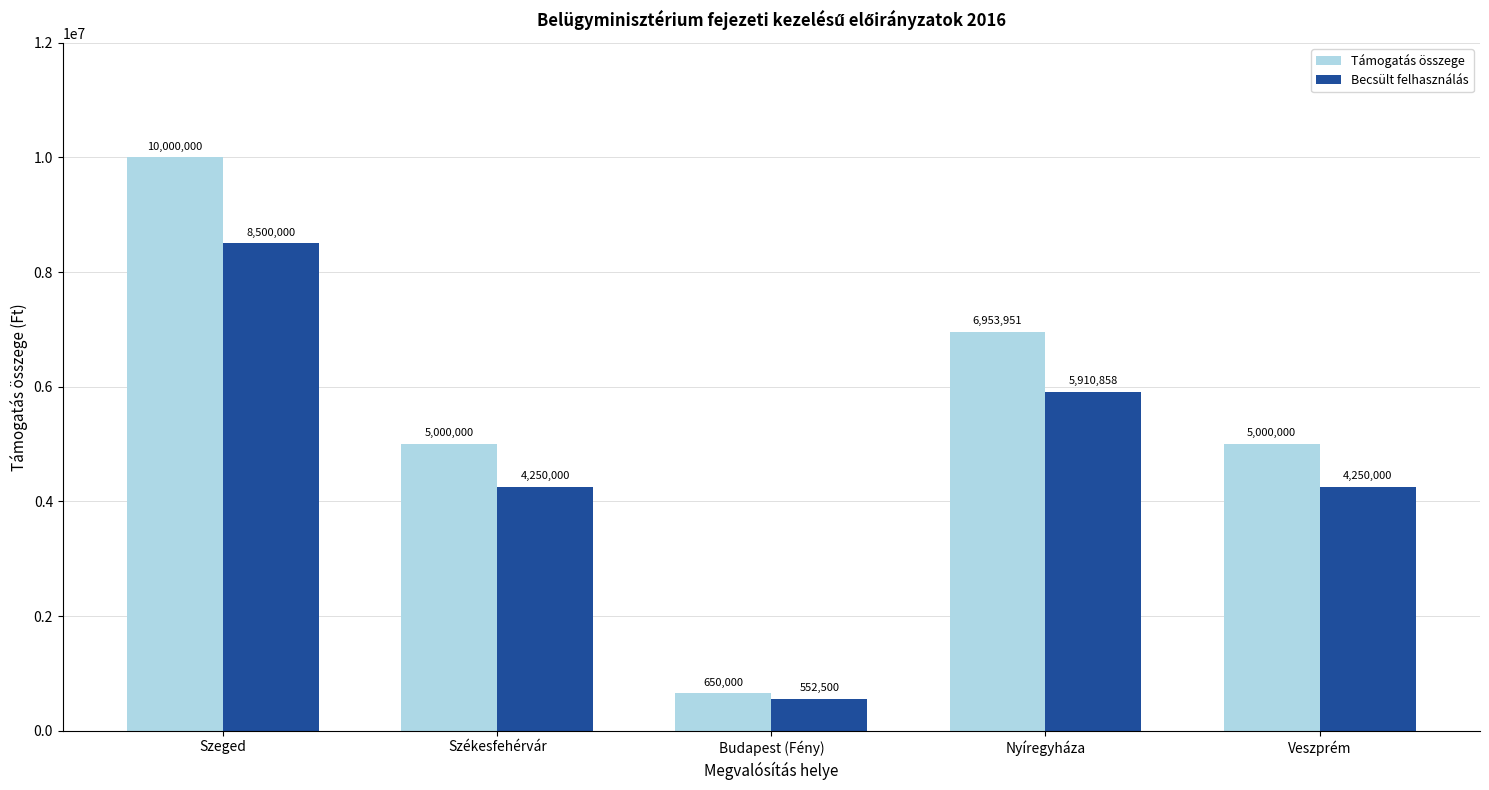

Is the value of Támogatás összege at Veszprém greater than the value of Becsült felhasználás at Nyíregyháza?

No